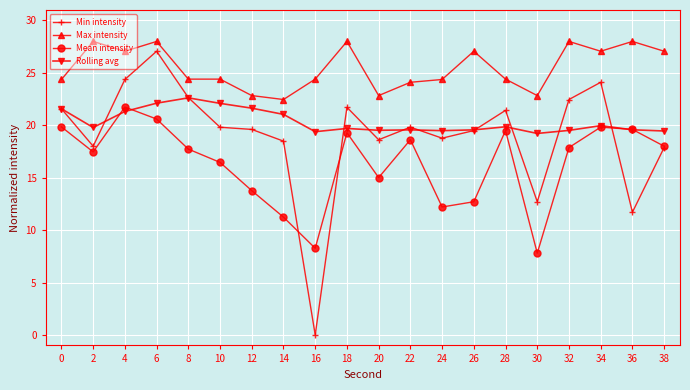

What is the spread (max minus min) of values at 4?

5.7